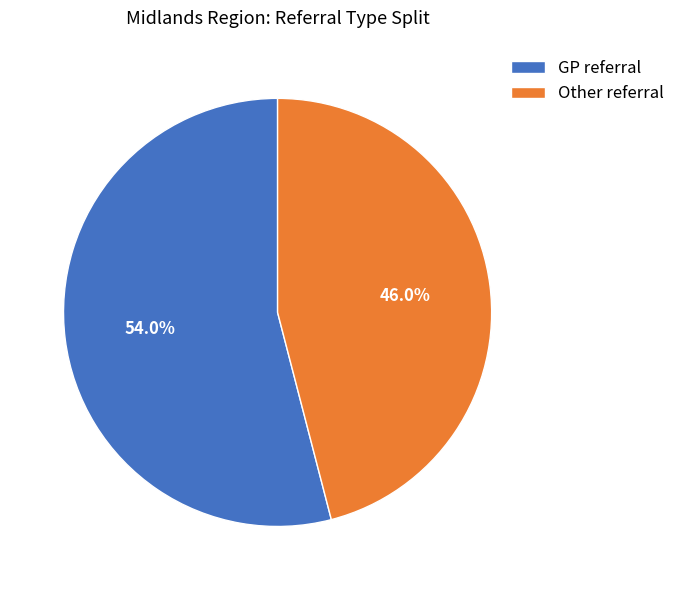

What is the largest slice in the pie chart?

GP referral